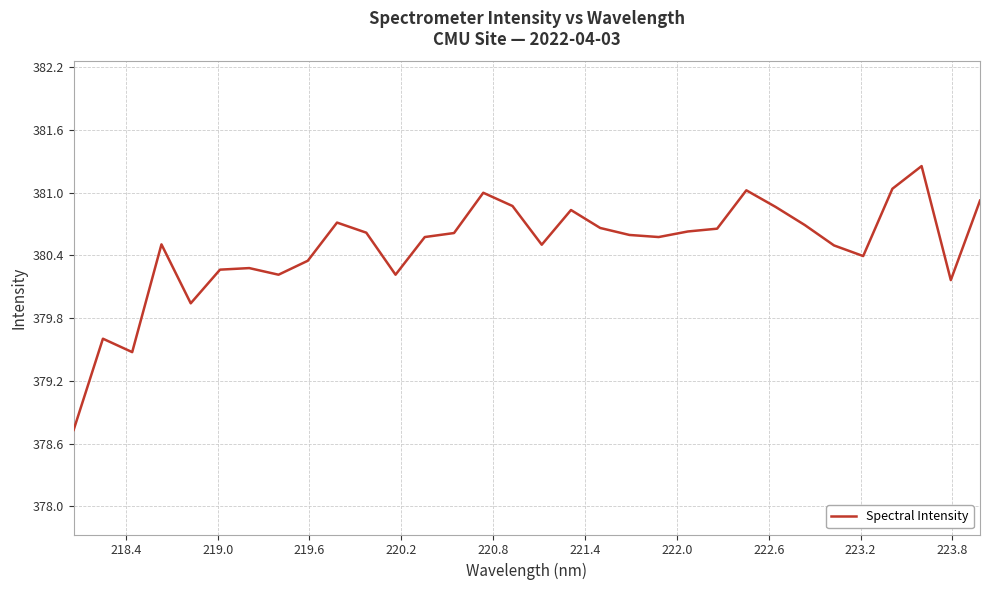

What is the difference between the maximum and minimum values?

2.5